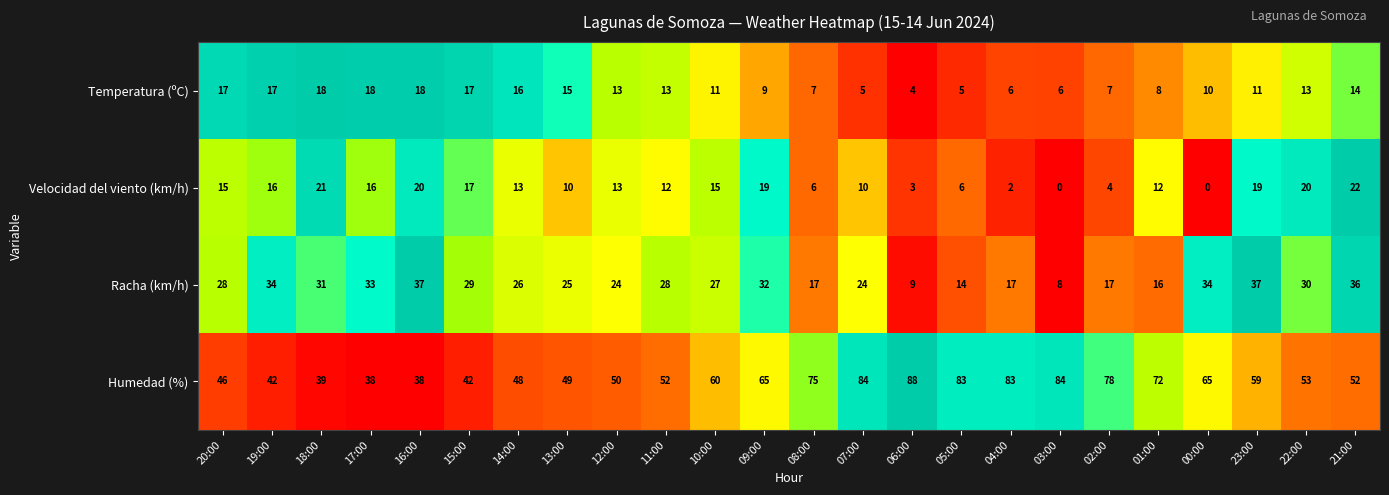

What is the sum of the Temperatura (ºC) values at 16:00 and 17:00?

36